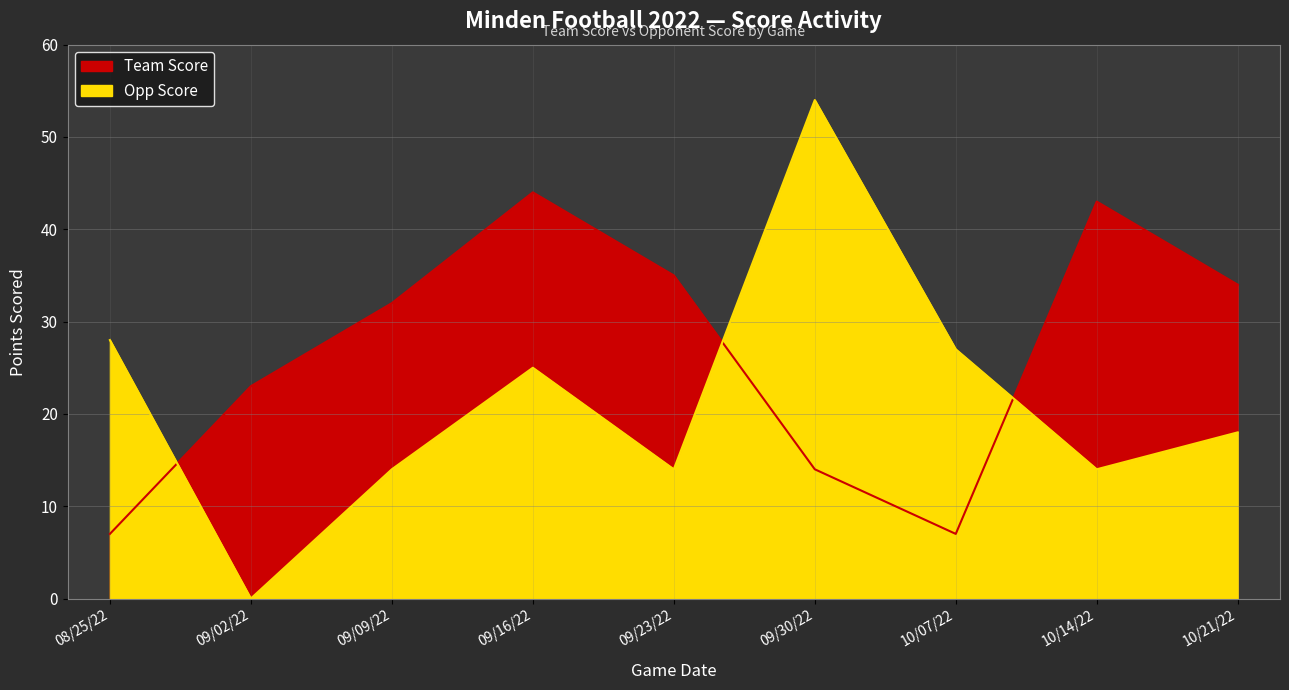

What is the difference between the second highest and minimum values in the Opp Score series?

28